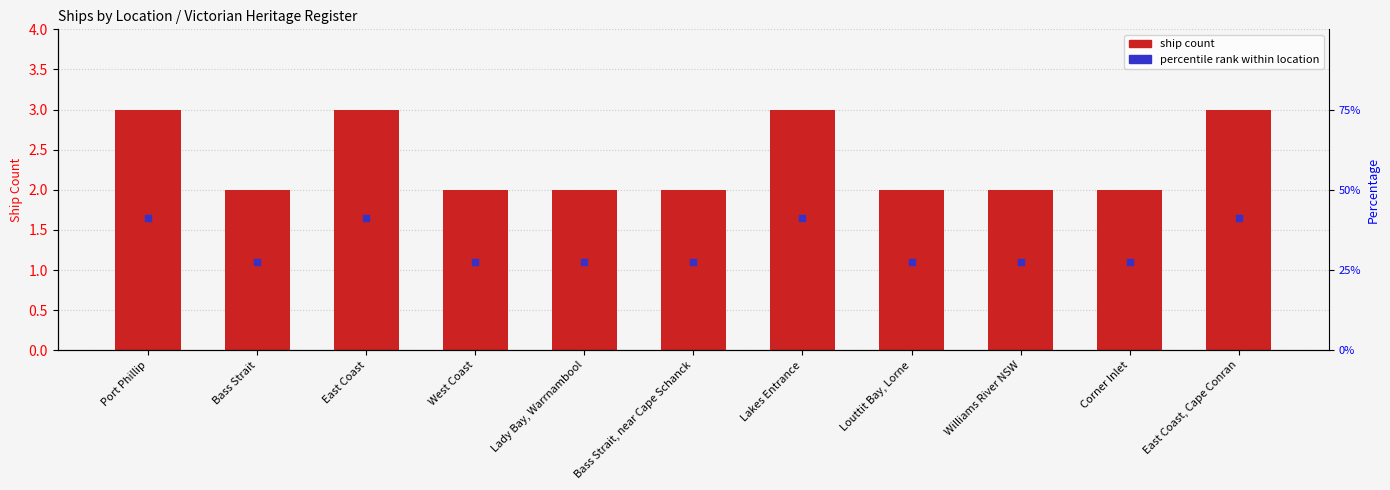

Are the bars horizontal?

No